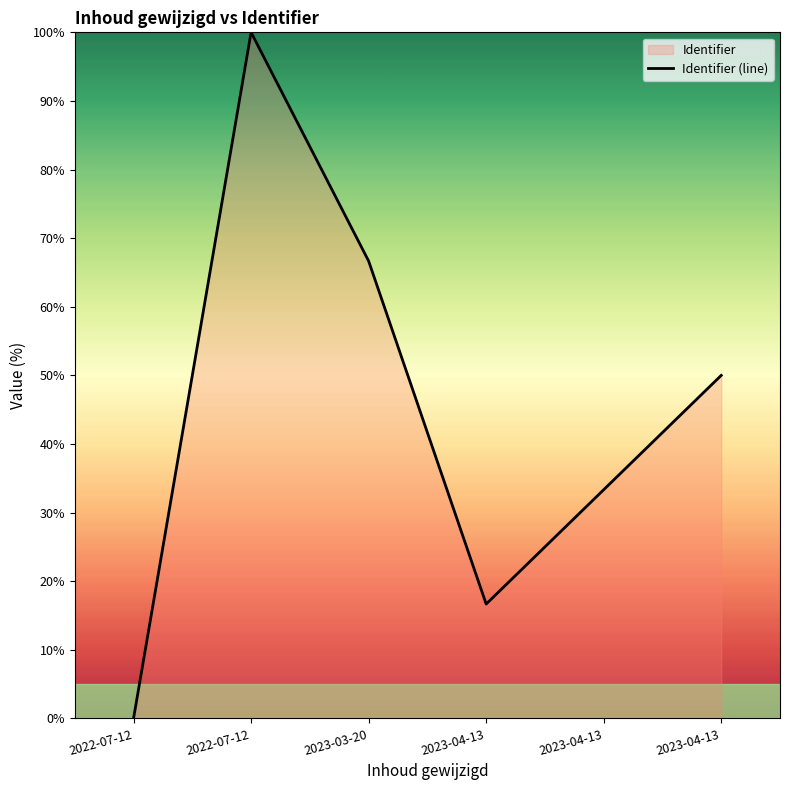

Rank the categories by value from highest to lowest.

2022-07-12, 2023-03-20, 2023-04-13, 2023-04-13, 2023-04-13, 2022-07-12